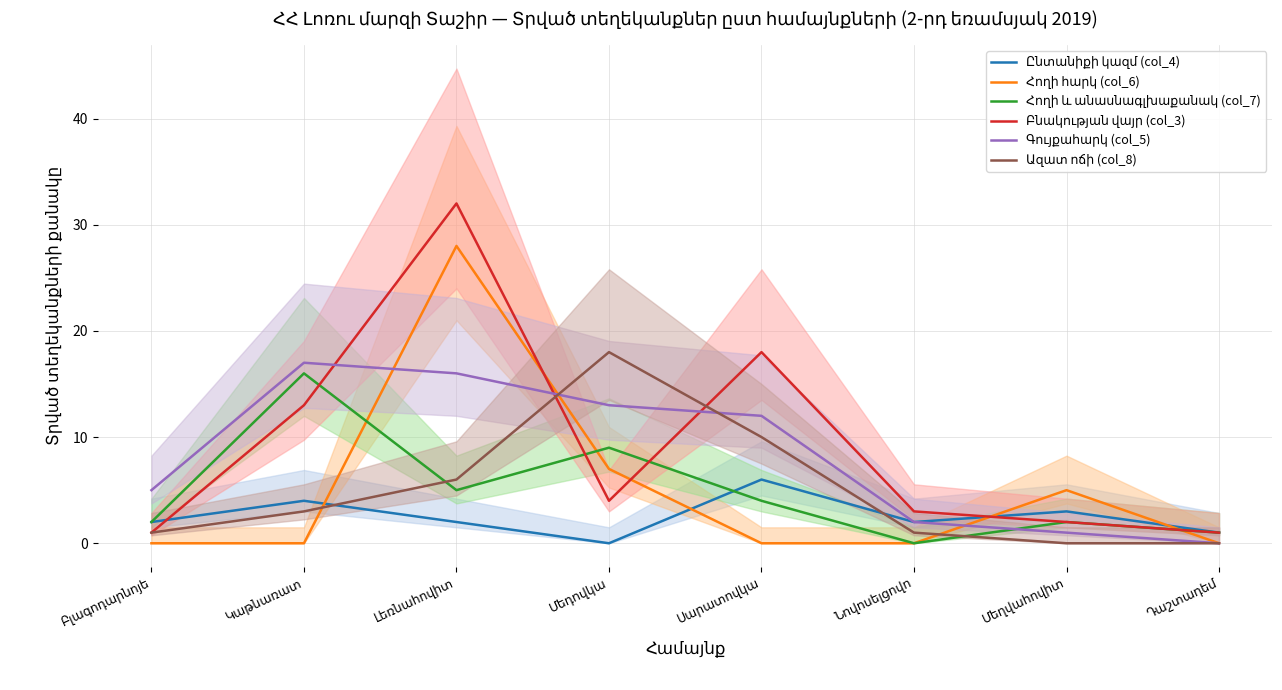

The Հողի հարկ (col_6) series shows 11 at Մեդովկա. True or false?

False